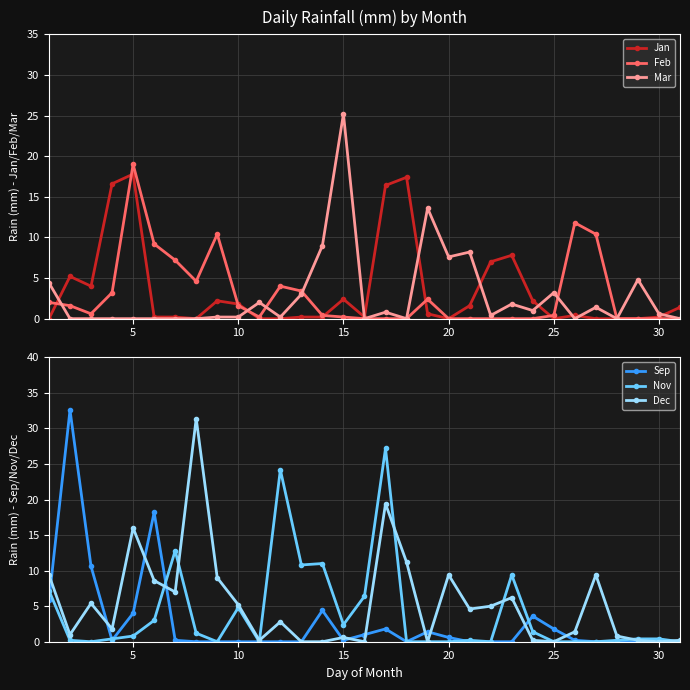

What is the sum of all Nov values?

124.4